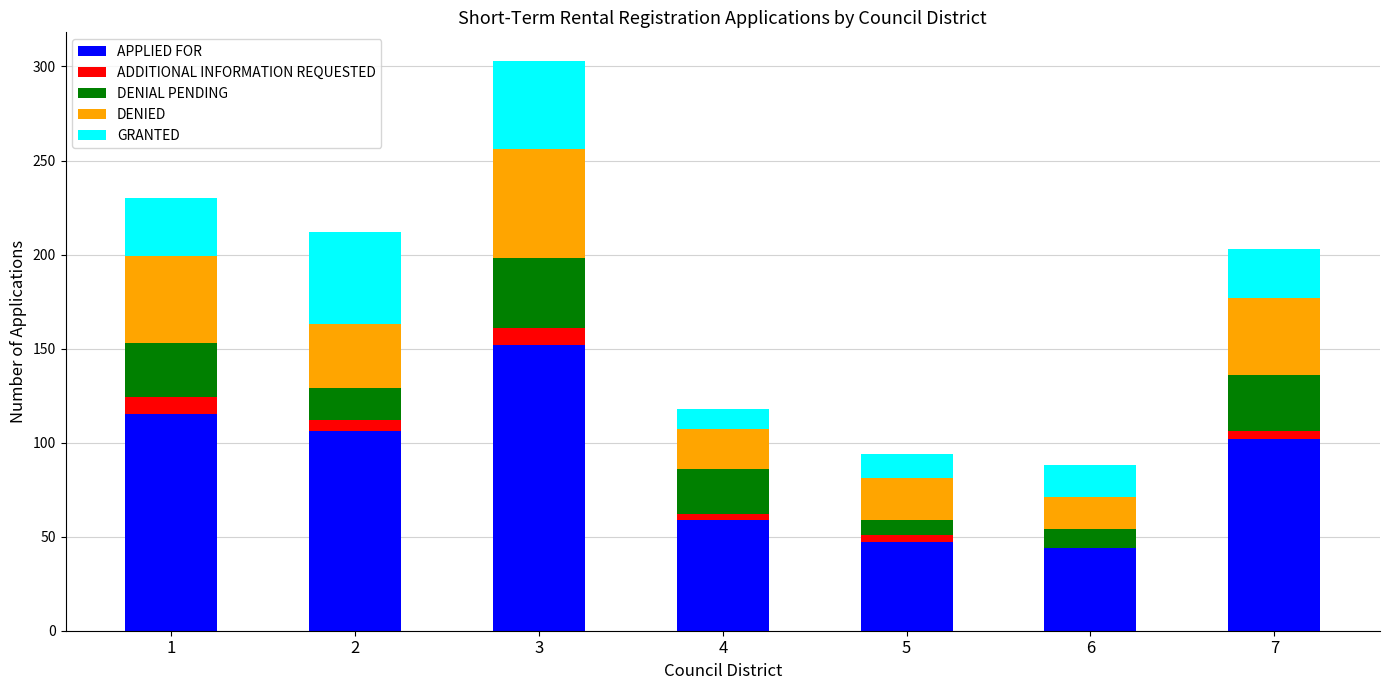

At which category is the sum across all series the highest?

3